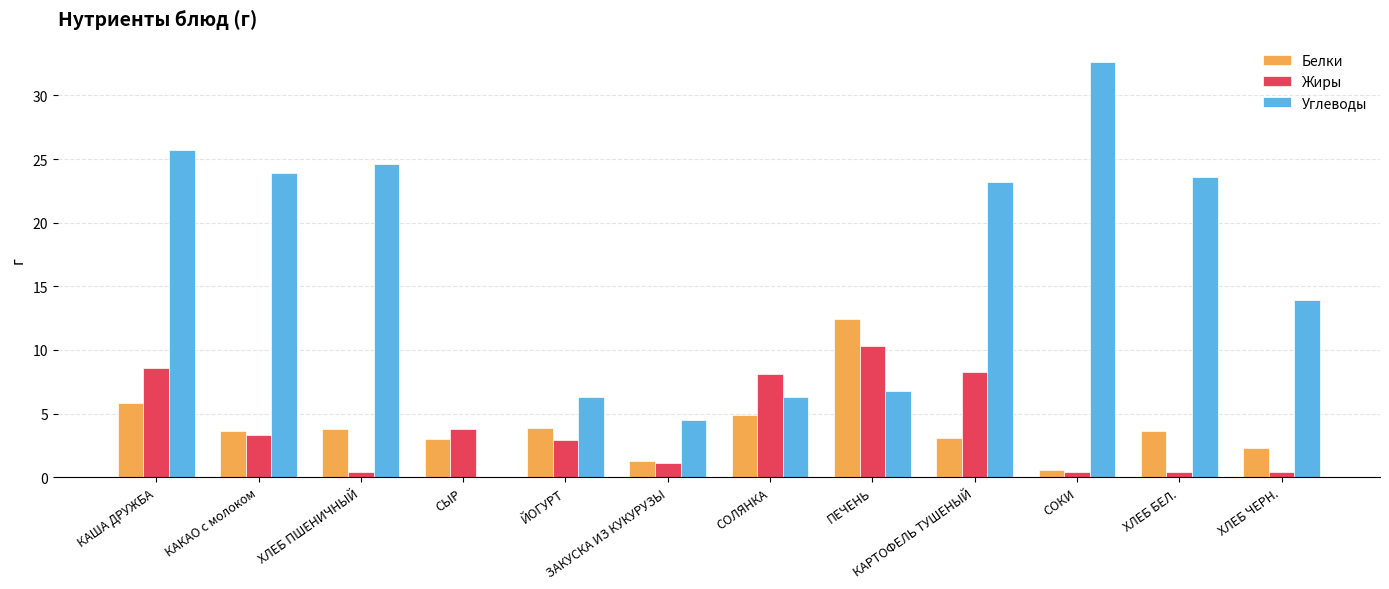

What is the difference between the Углеводы values at КАКАО с молоком and КАРТОФЕЛЬ ТУШЕНЫЙ?

0.7